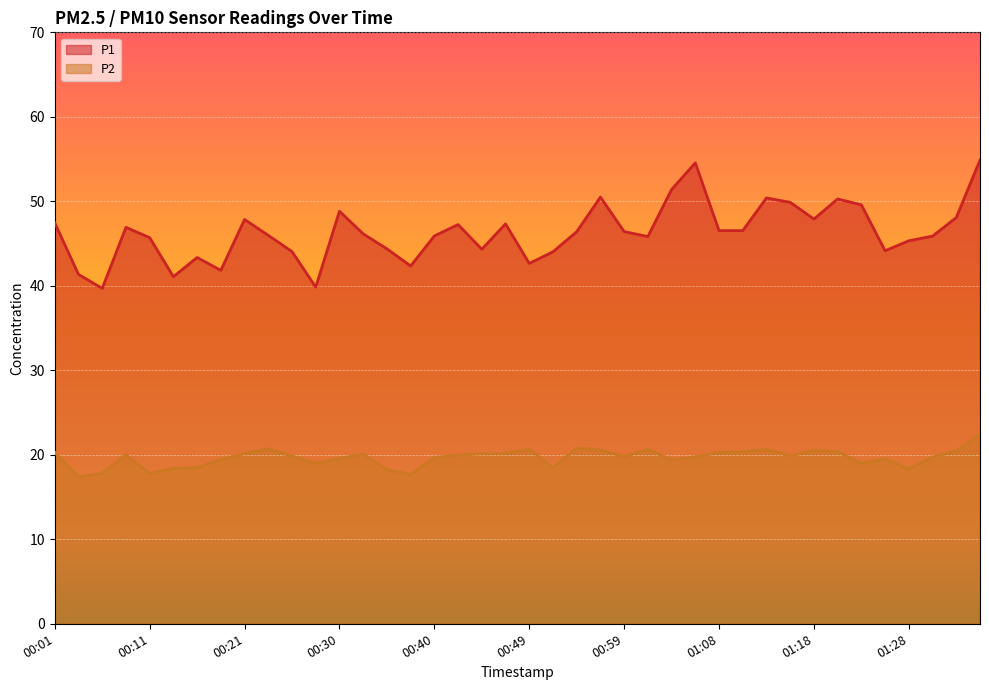

Which label corresponds to the largest value in the chart?

01:35